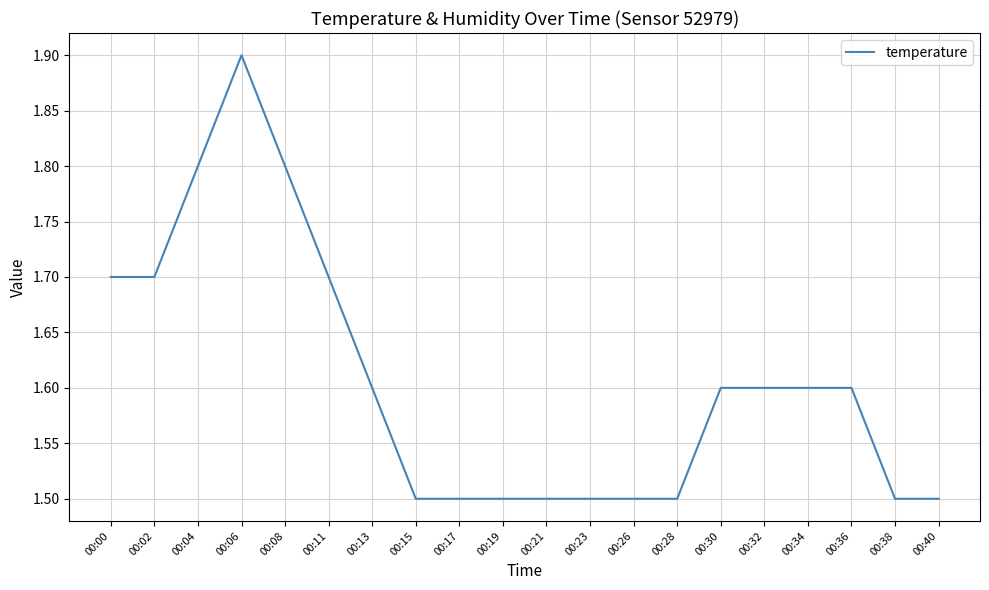

What is the greatest value displayed?

1.9